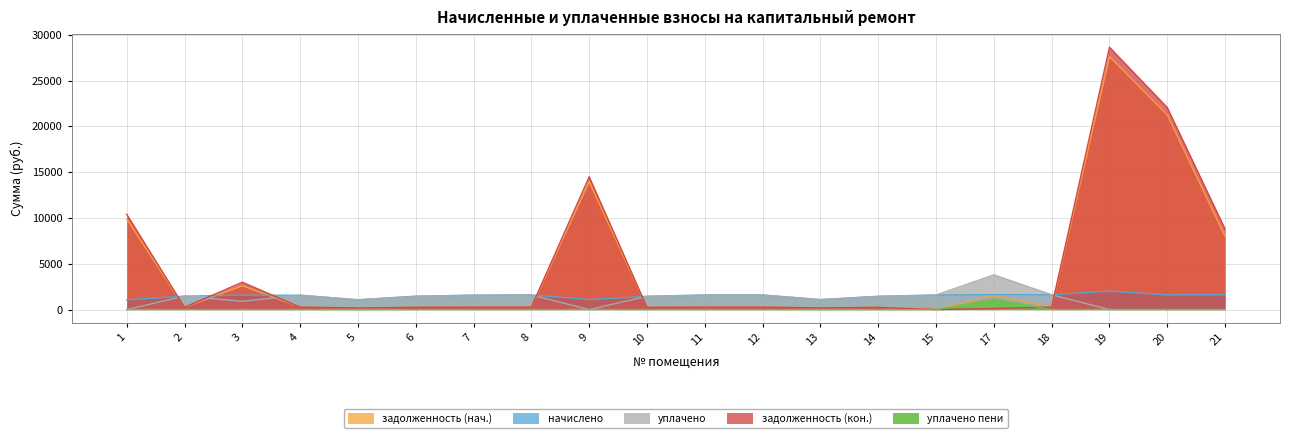

Which series has the largest total across all categories?

задолженность (кон.)